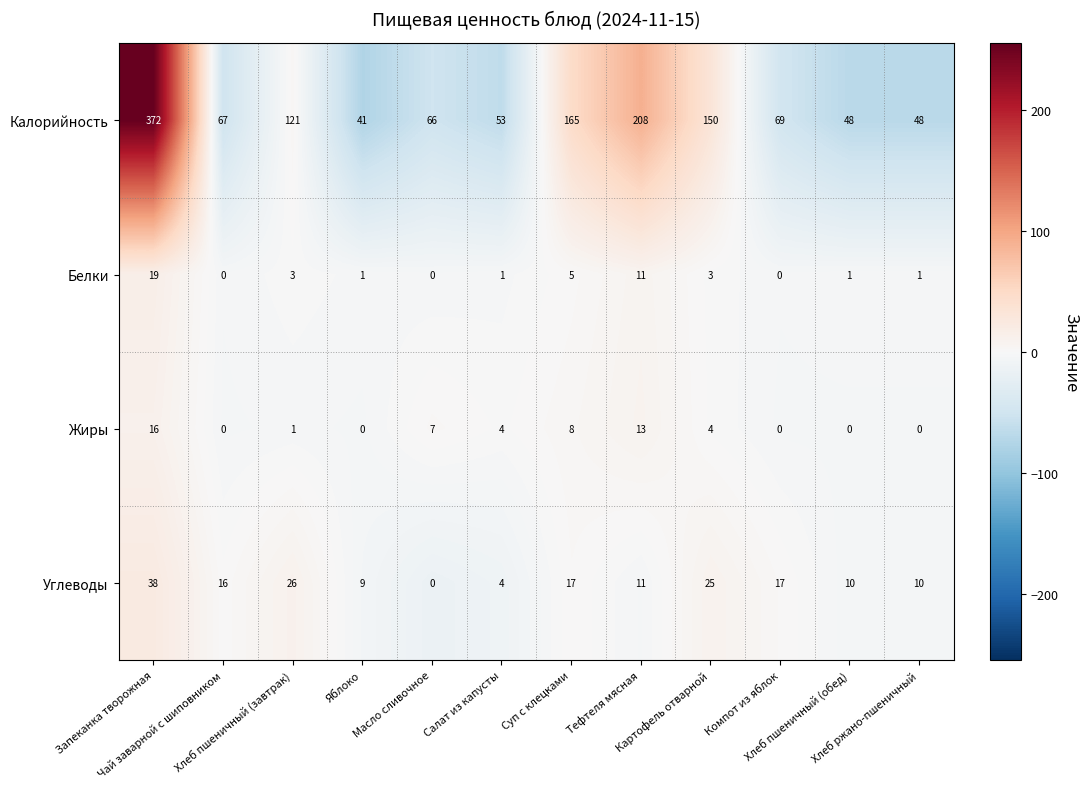

How many positive values does the Жиры series have?

7